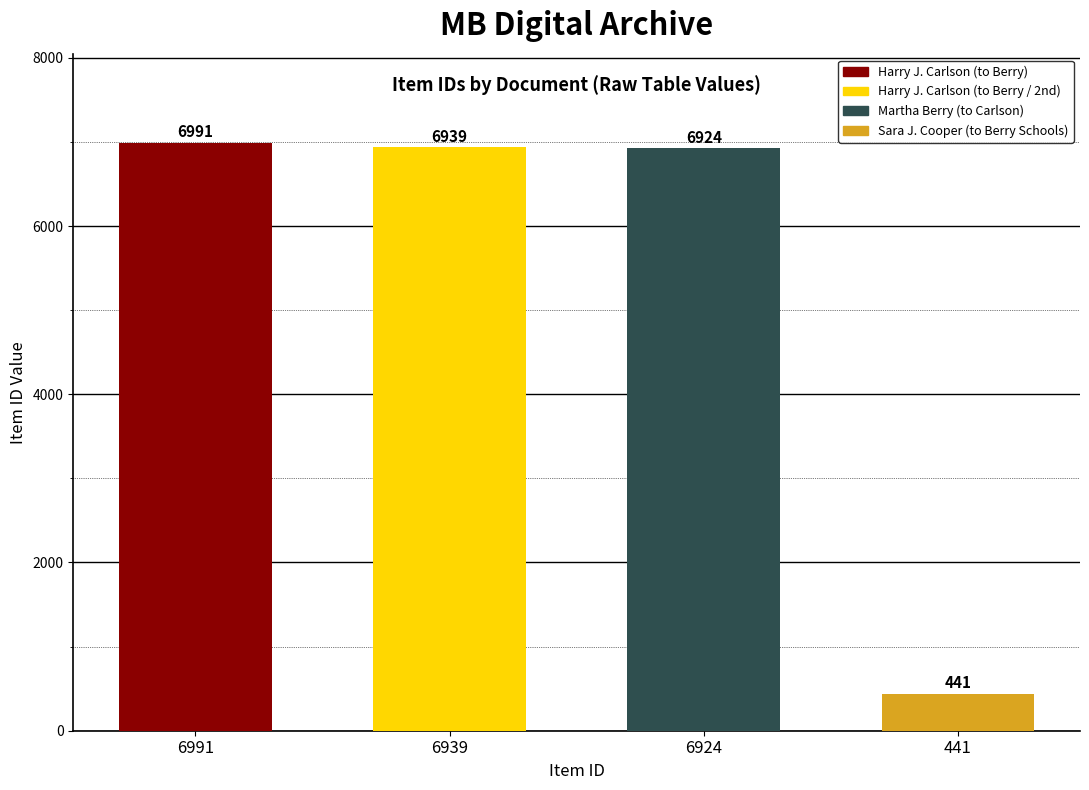

Count the number of data series in this chart.

1